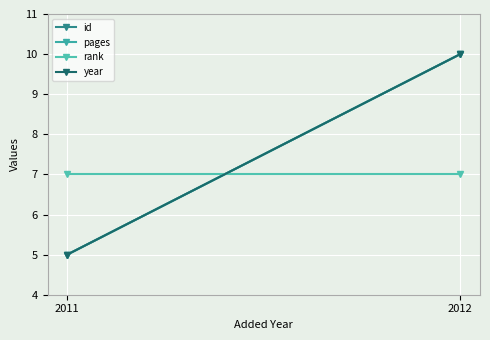

What is the approximate value of pages at 2012?

10